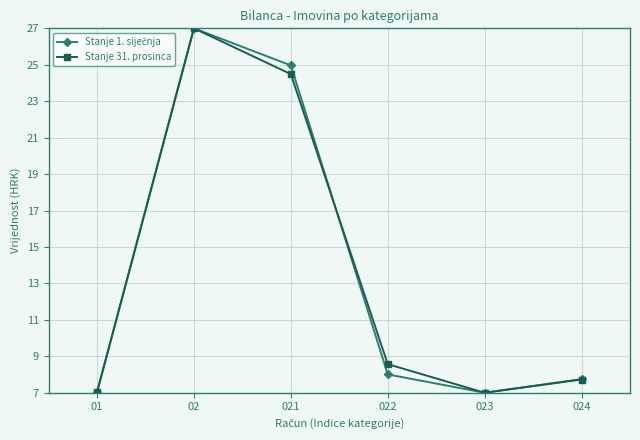

At which category is the sum across all series the highest?

02